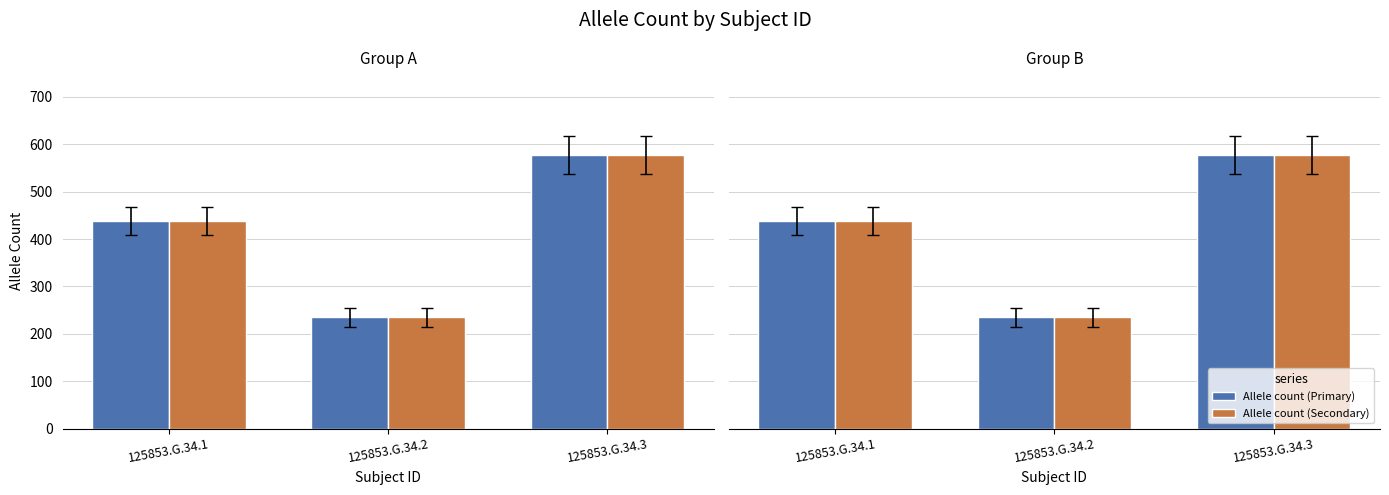

Where is Allele count (Primary) nearest to the value 406?

125853.G.34.1